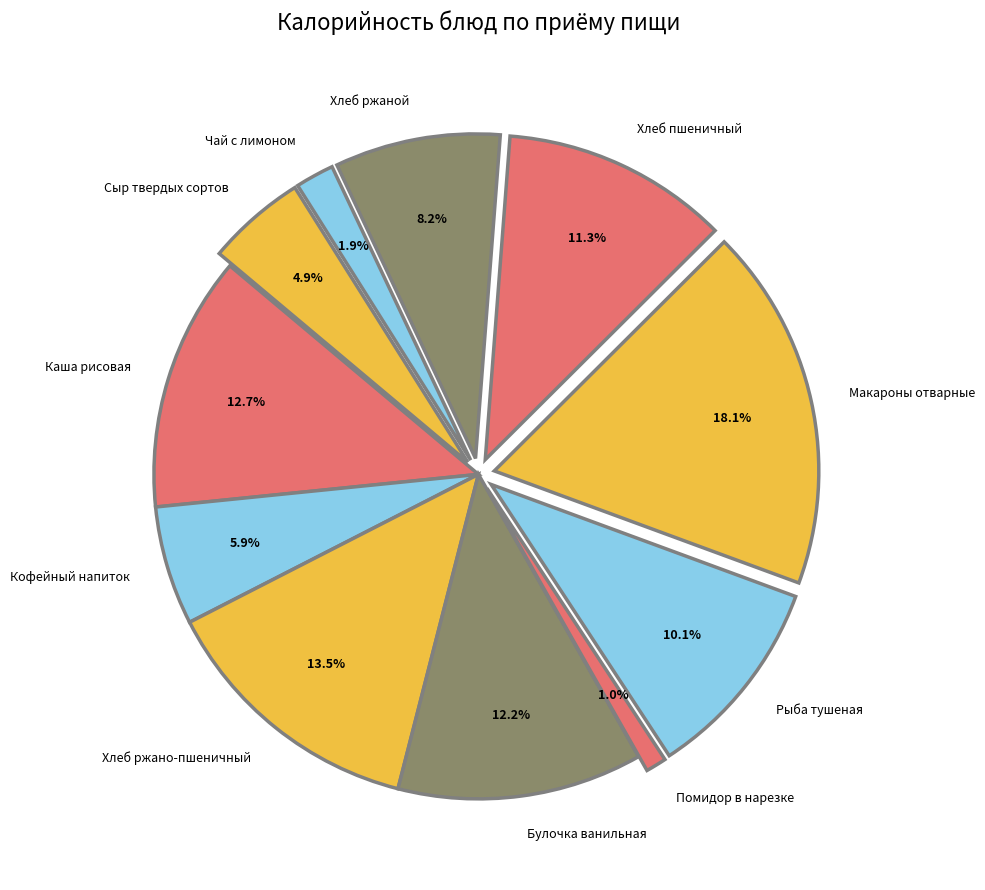

Rank the categories by value from lowest to highest.

Помидор в нарезке, Чай с лимоном, Сыр твердых сортов, Кофейный напиток, Хлеб ржаной, Рыба тушеная, Хлеб пшеничный, Булочка ванильная, Каша рисовая, Хлеб ржано-пшеничный, Макароны отварные